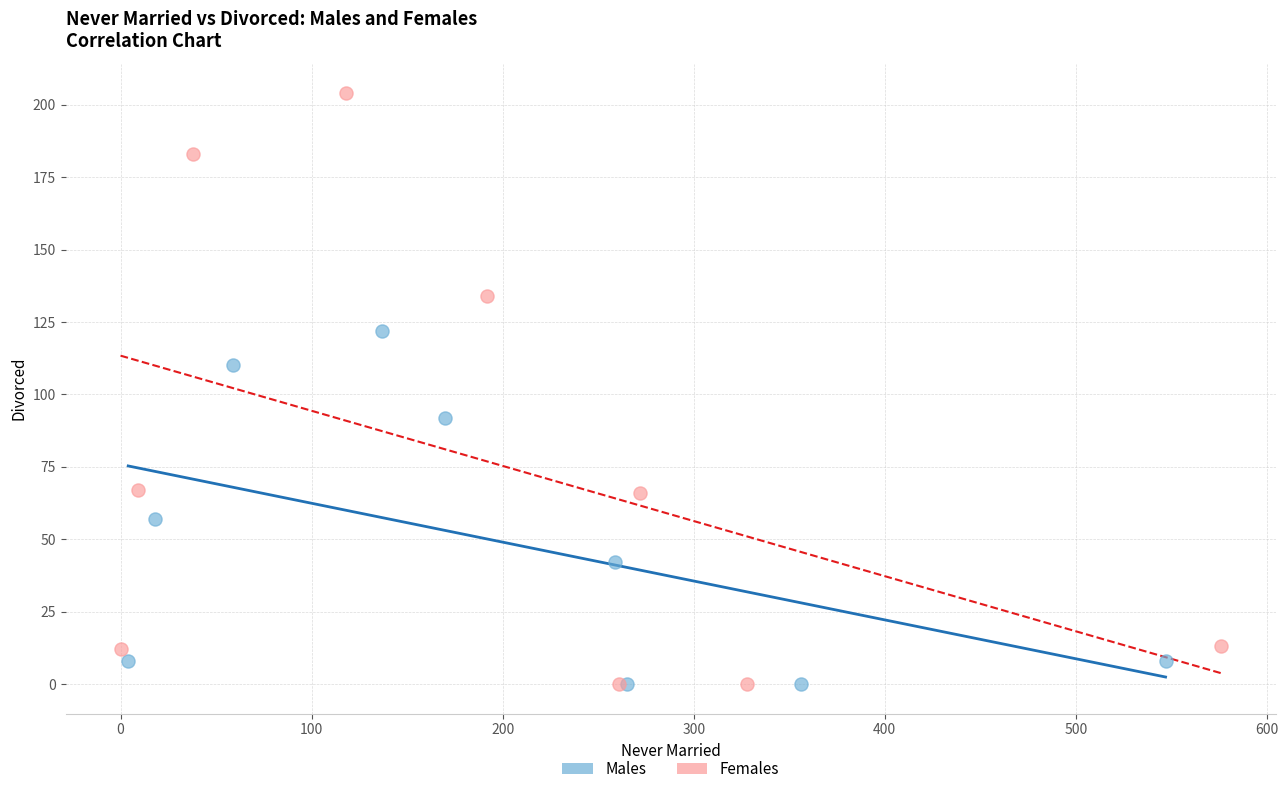

Which series has the largest Y range (max minus min)?

Females